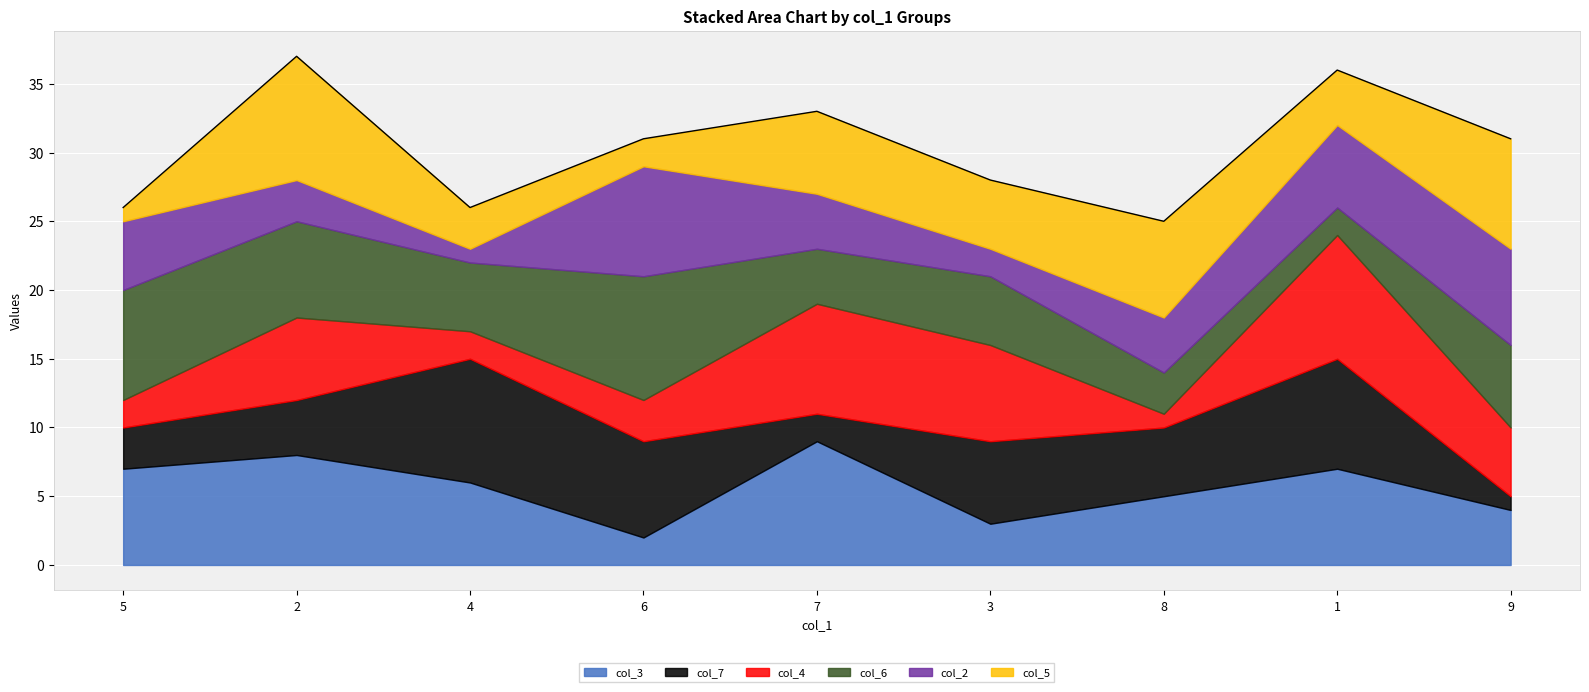

In col_7, how many points are lower than both neighbors (excluding endpoints)?

2